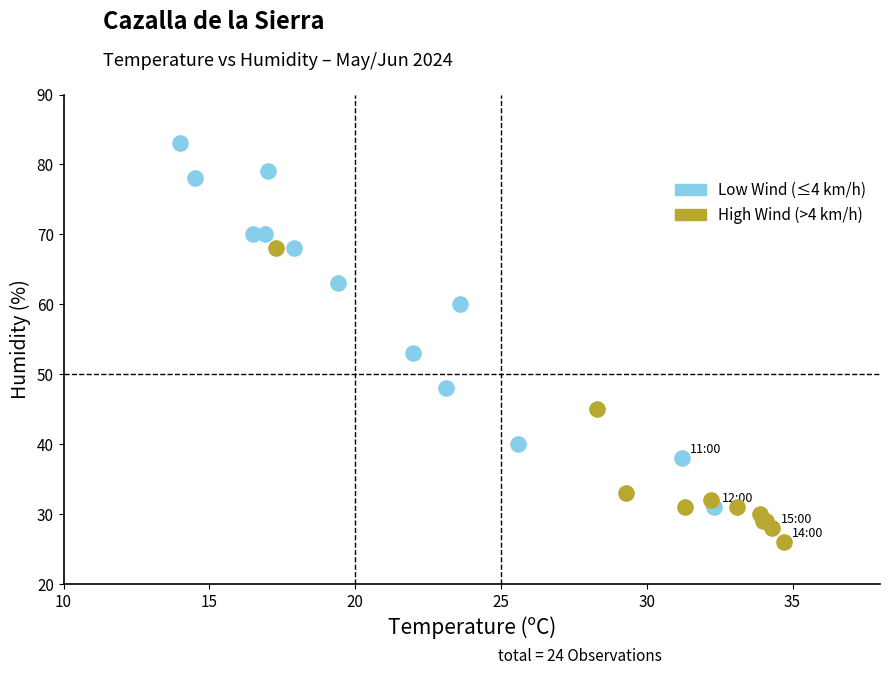

Which series contains the highest Y value?

Low Wind (≤4 km/h)